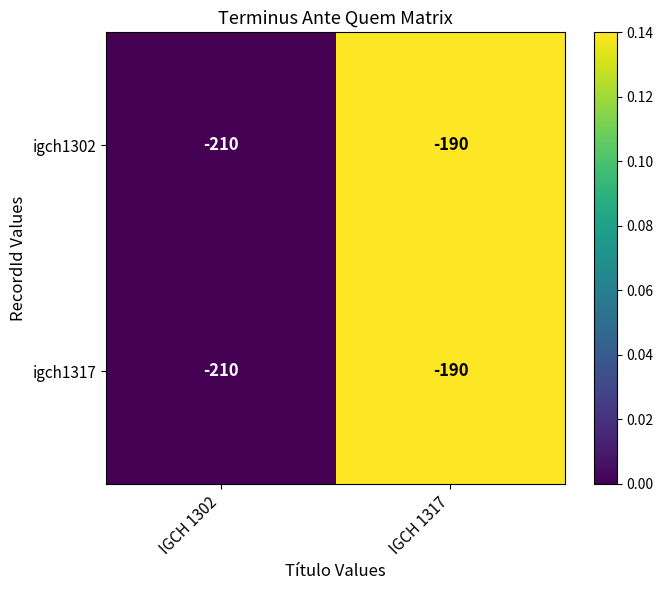

Which label corresponds to the smallest value in the chart?

IGCH 1302